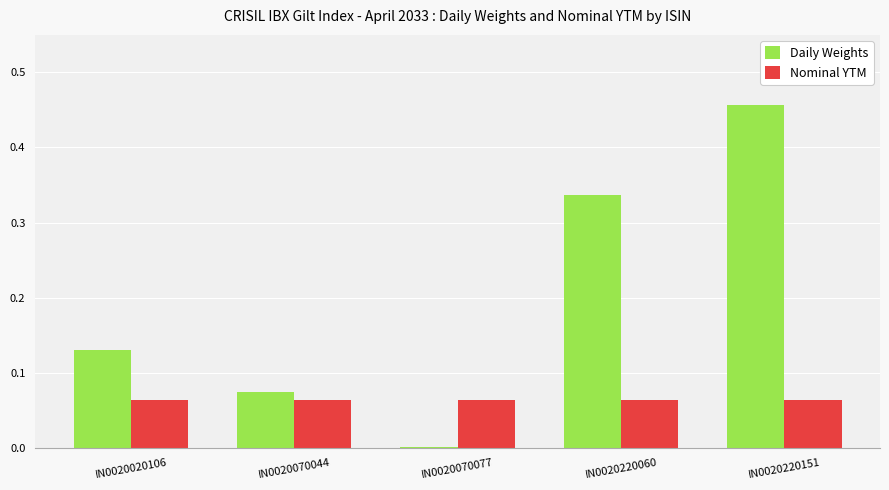

Which series changed the most between IN0020020106 and IN0020220151?

Daily Weights